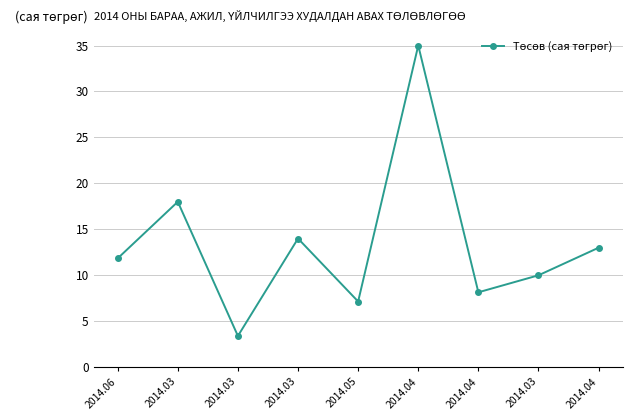

What is the difference between the values at 2014.04 and 2014.03?

17.0